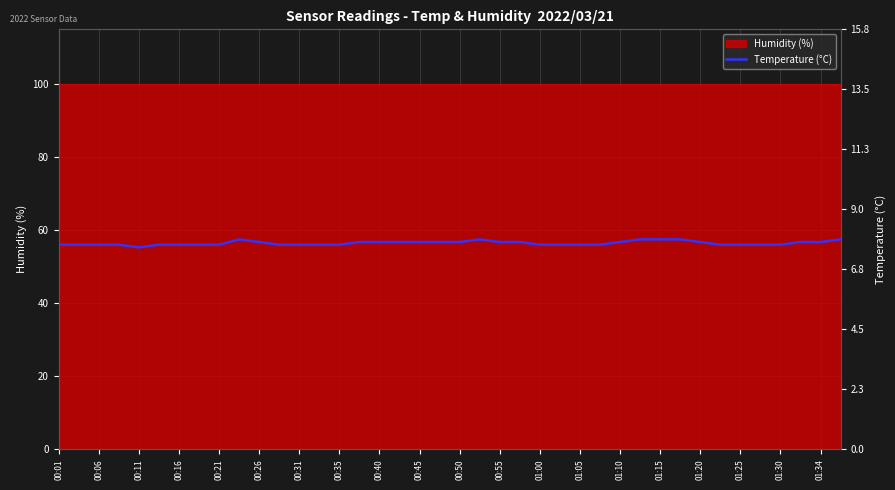

What is the sum of the values at 00:31 and 00:35?

15.4